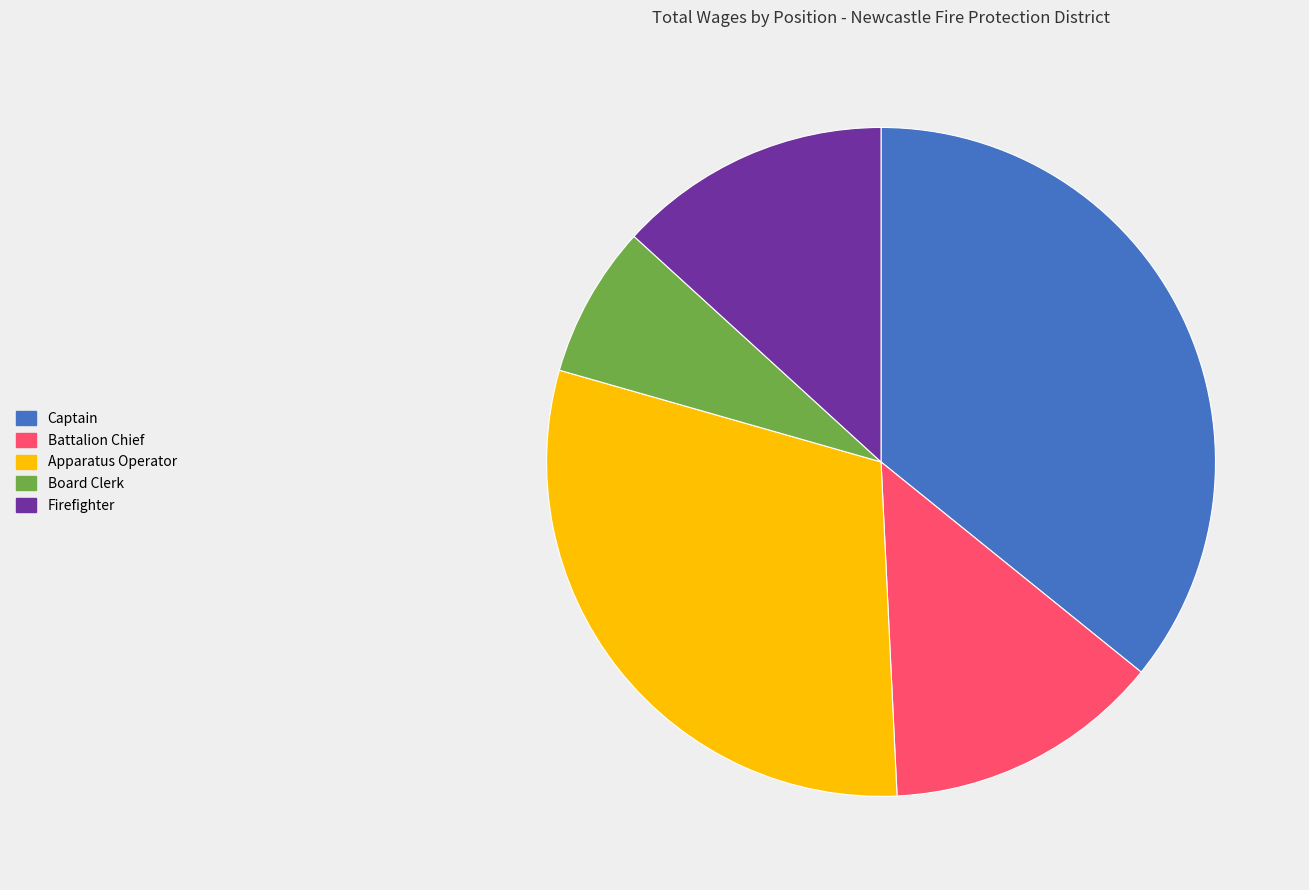

Approximately how many times larger is the value at Firefighter compared to Board Clerk?

1.8